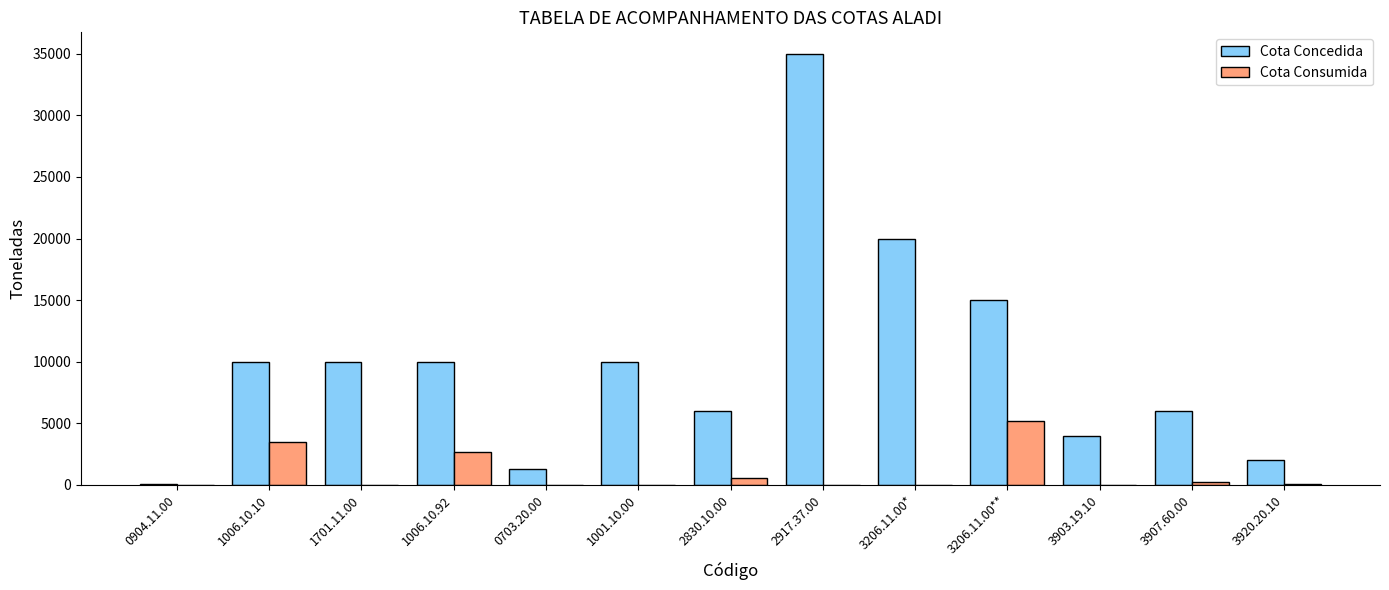

What is the total value across all series at 0904.11.00?

100